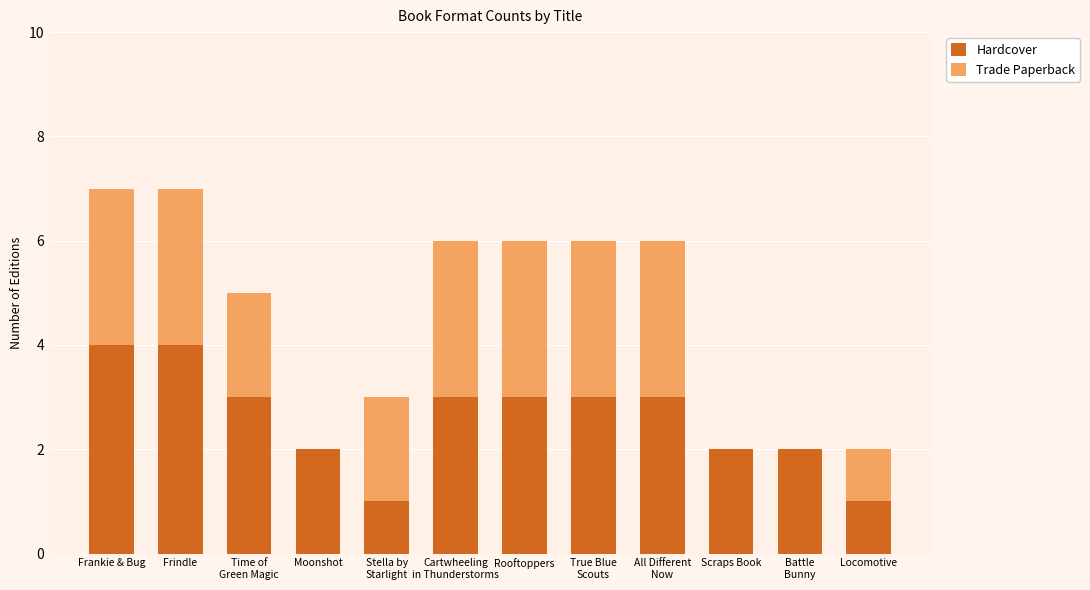

What is the total value across all series at Frankie & Bug?

7